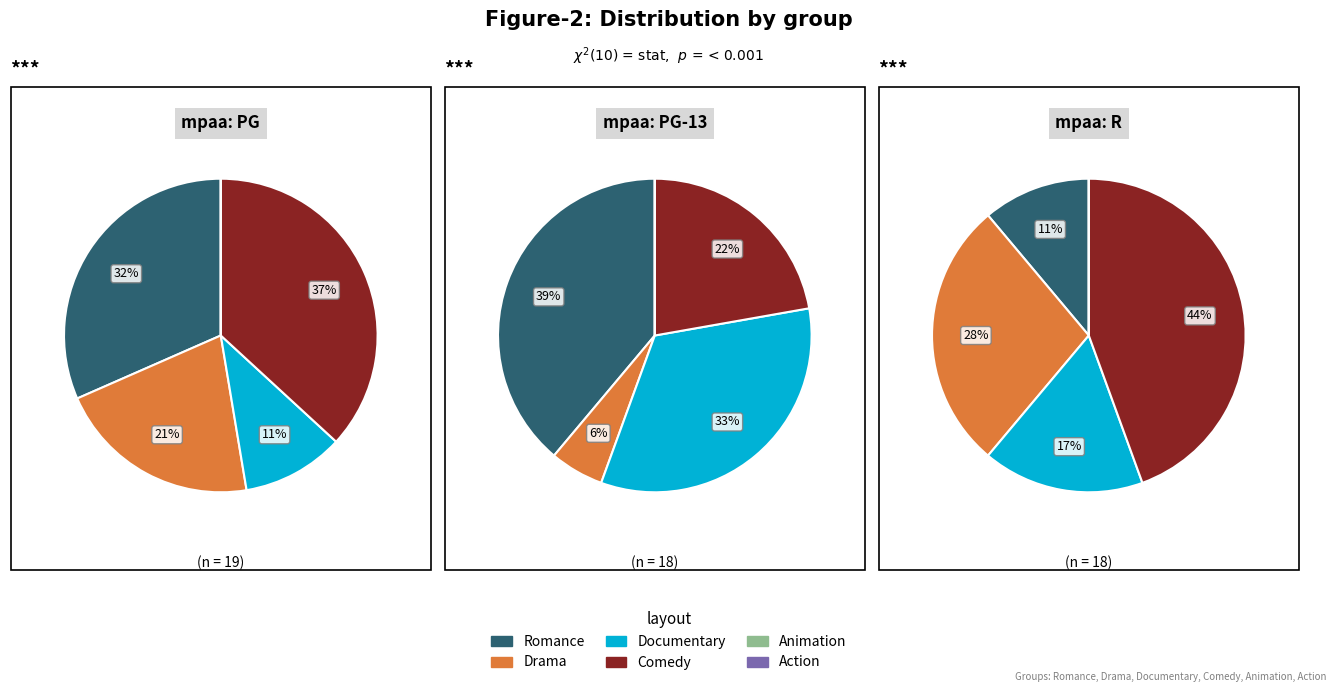

Is the sum of 6 and 7 greater than half?

Yes